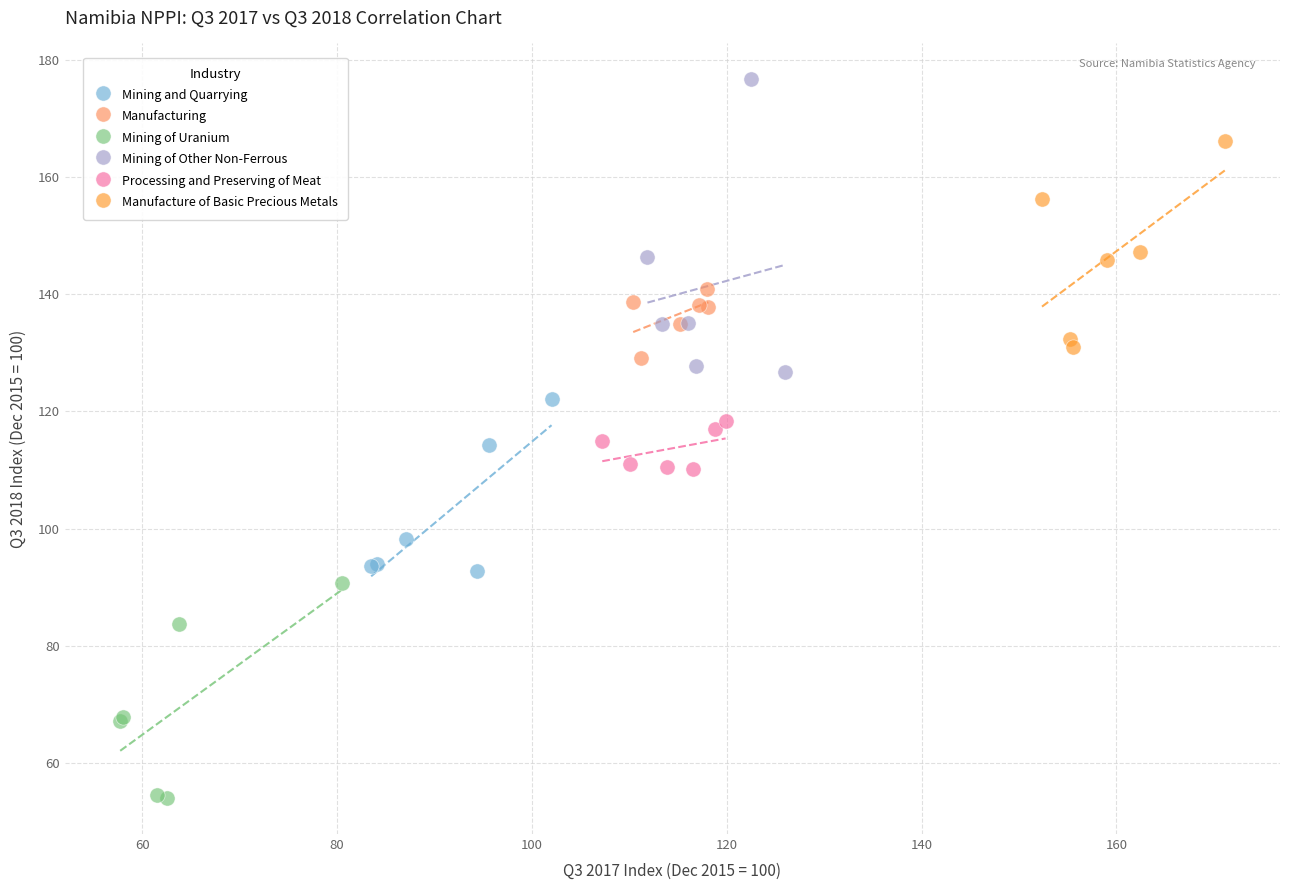

Which series reaches the minimum Y coordinate?

Mining of Uranium